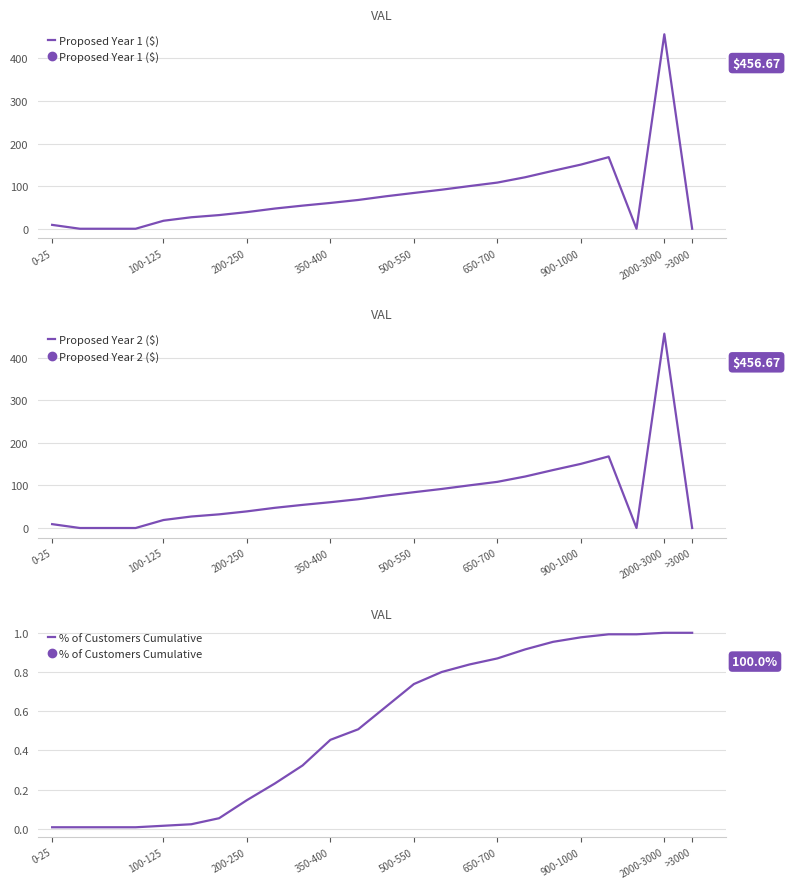

How many interior local valleys does the Proposed Year 2 ($) series have?

1